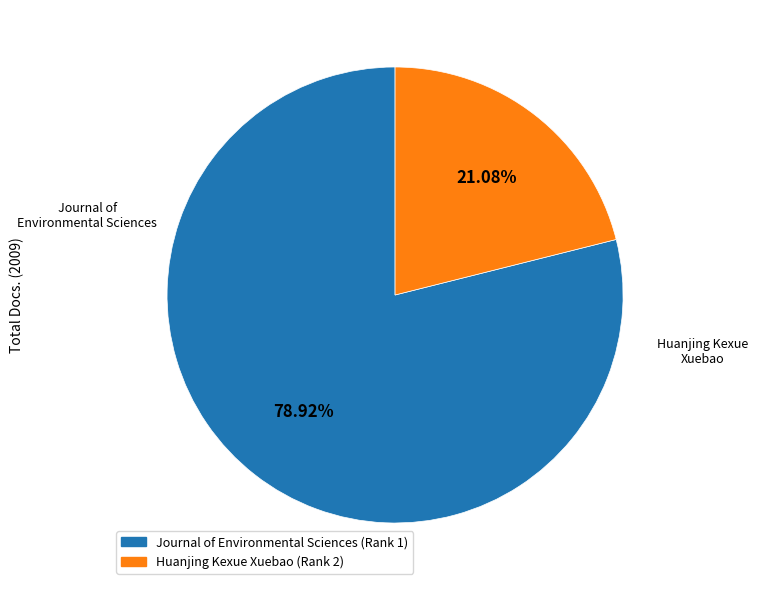

Is Journal of Environmental Sciences (Rank 1) the majority of the pie?

Yes